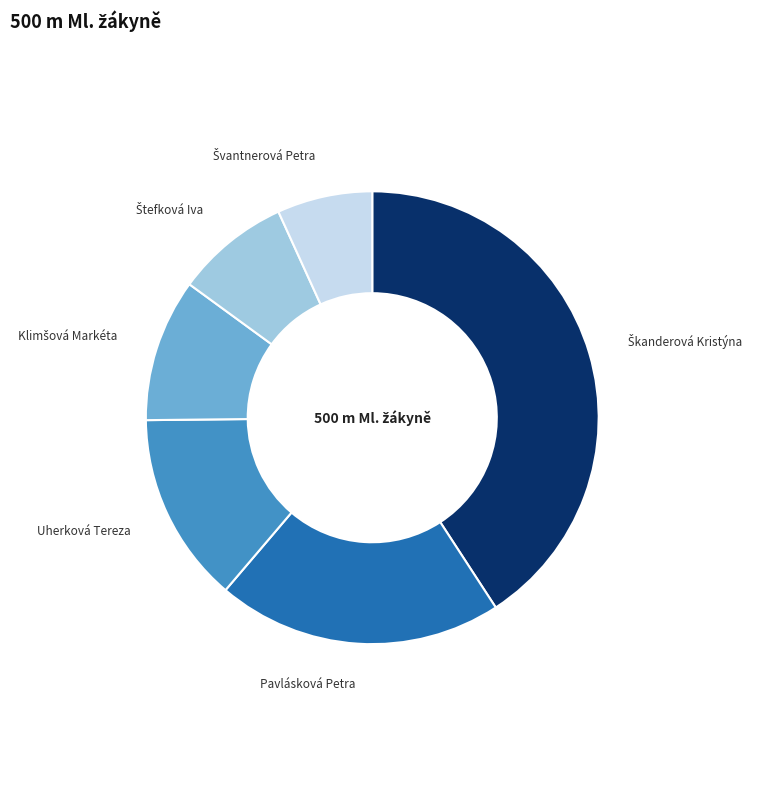

True or false: Uherková Tereza accounts for 14% of the total.

True